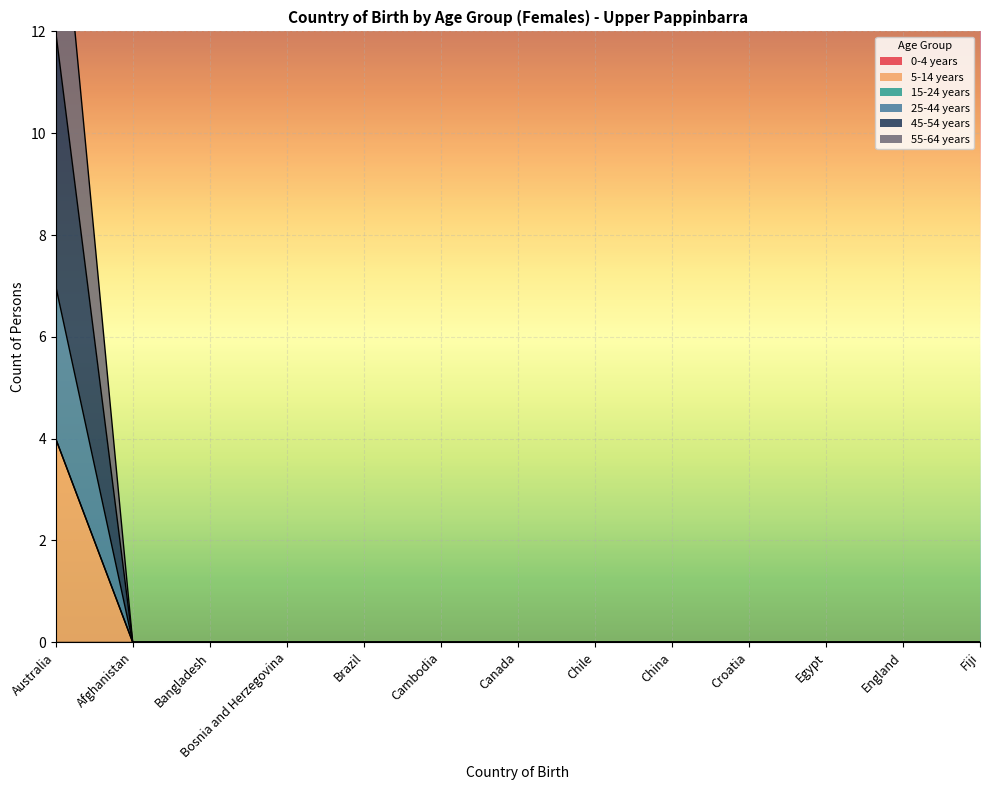

At which category is the sum across all series the highest?

Australia